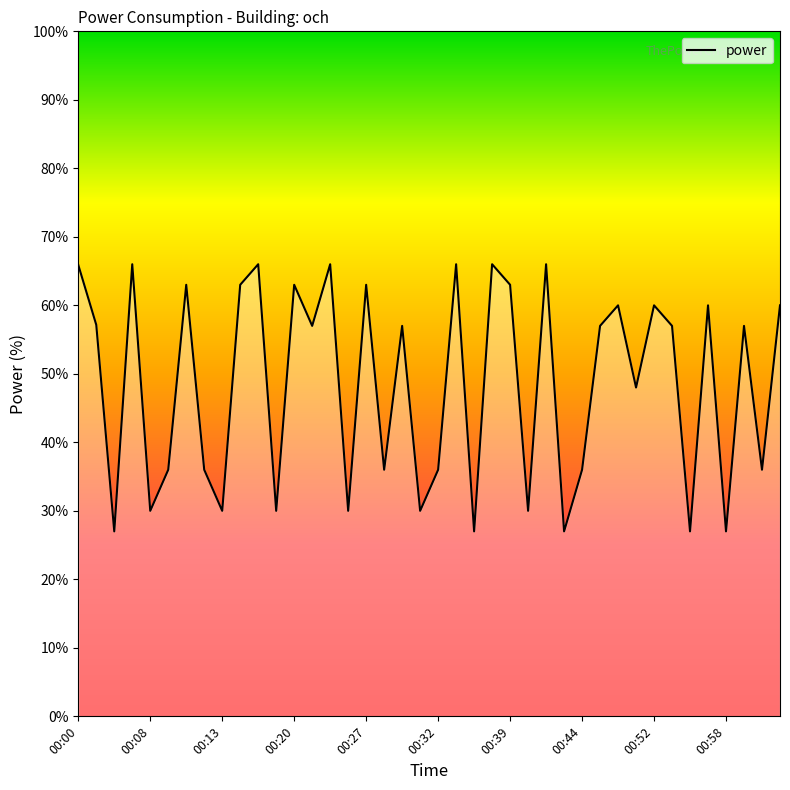

What is the minimum value shown in the chart?

27.0